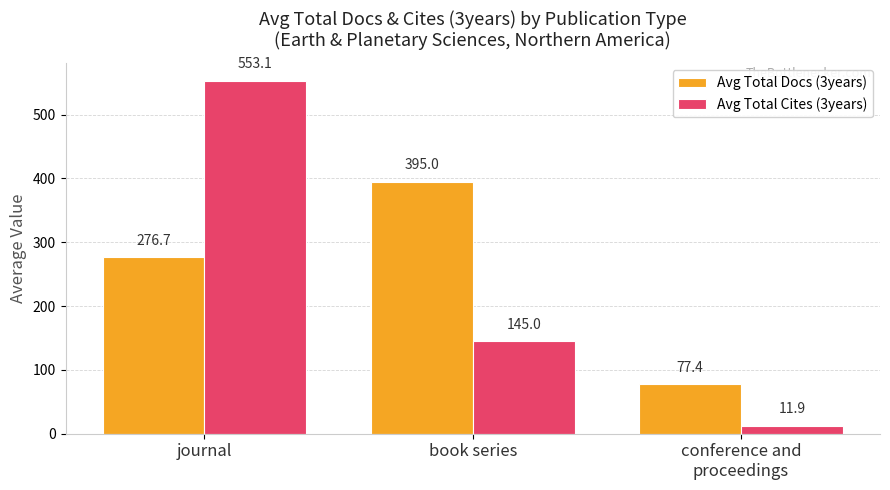

Reading left to right, transcribe all the data shown in this chart.

Avg Total Docs (3years): 276.7	395.0	77.4
Avg Total Cites (3years): 553.1	145.0	11.9